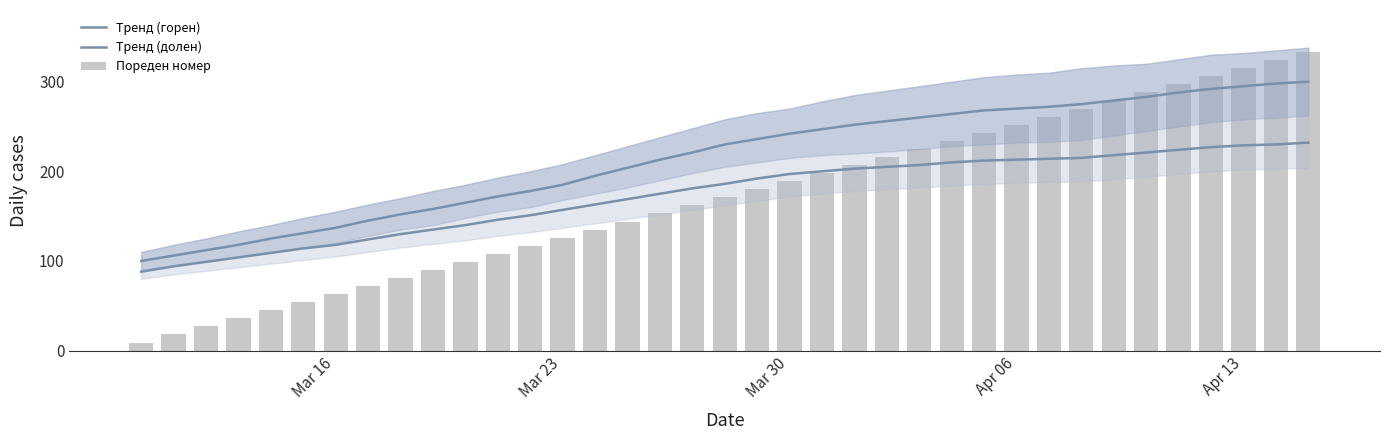

What is the value of the Тренд (горен) bar at the 16th from the left?

204